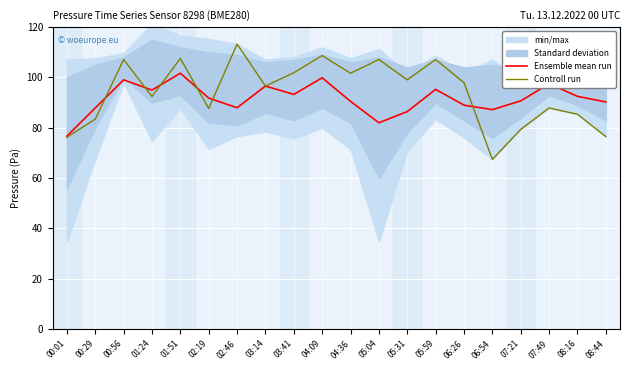

How many lines are shown in the chart?

2